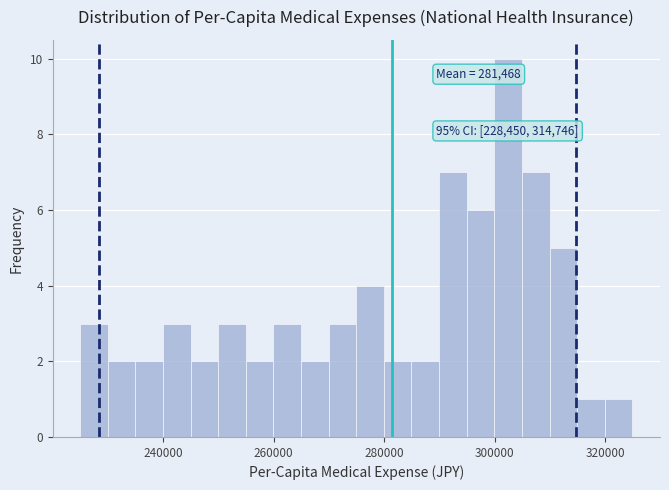

Around what value on the x-axis is the tallest bar? Give the approximate position of its centre, as read against the axis.

302000